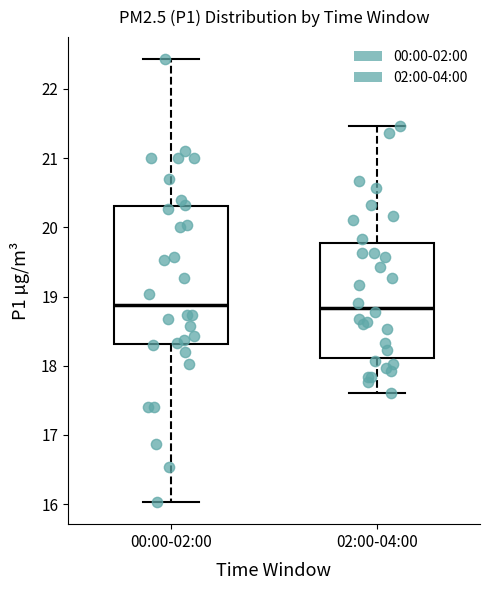

Where does the lower whisker of the box for 02:00-04:00 end on the y-axis? The values are not printed on the chart, so give them approximately, as read against the axis.

17.6